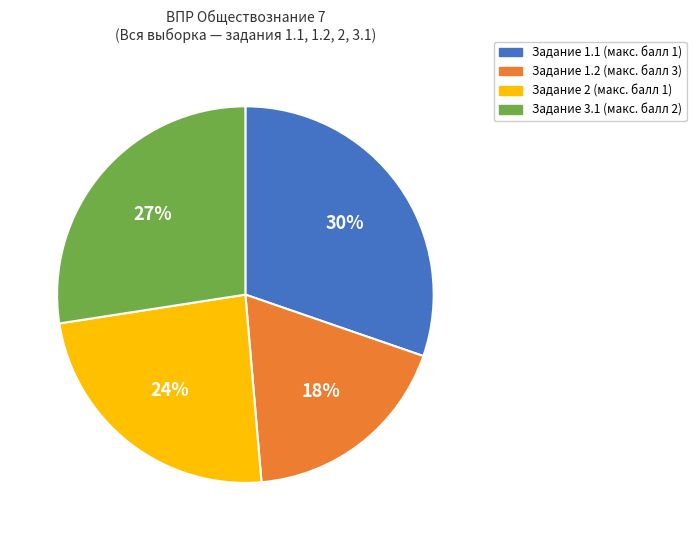

To the nearest percent, what percentage of the pie is Задание 2 (макс. балл 1)?

24%